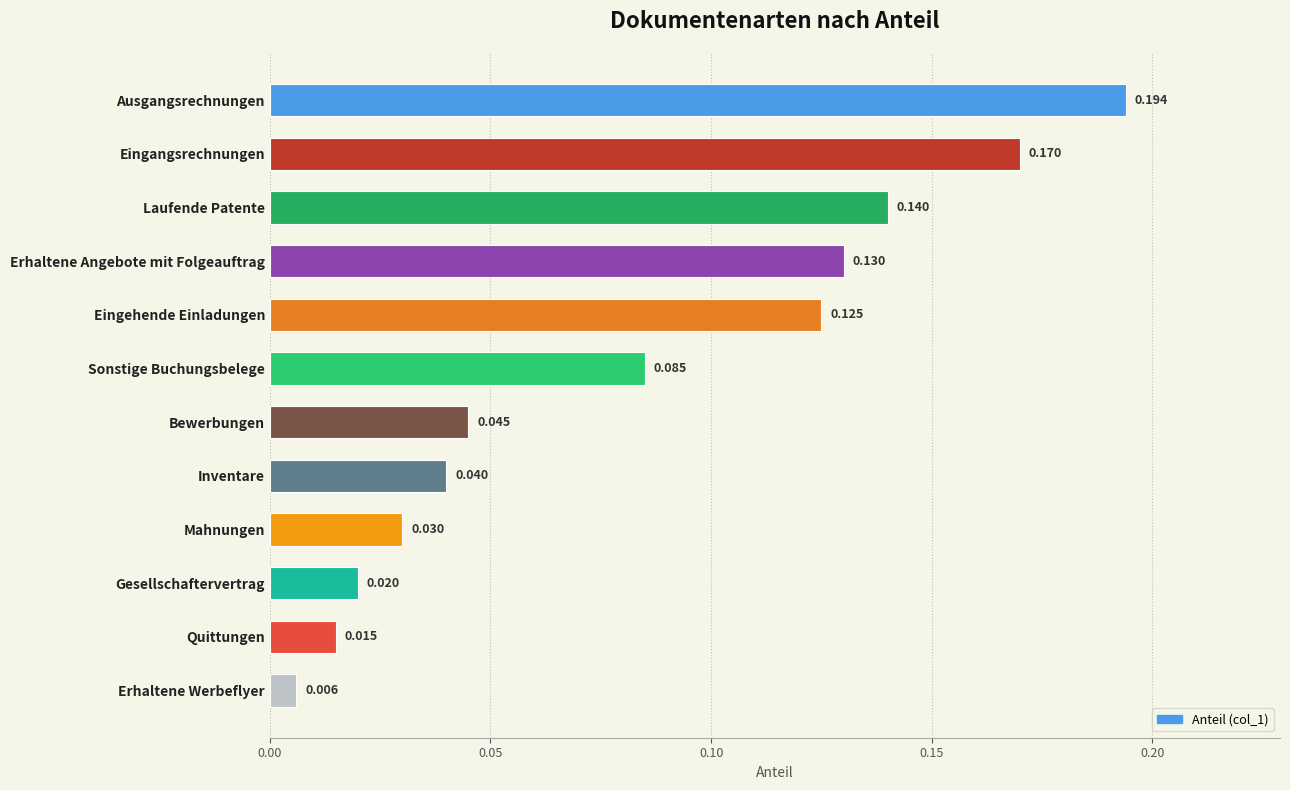

Rank the categories by value from lowest to highest.

Erhaltene Werbeflyer, Quittungen, Gesellschaftervertrag, Mahnungen, Inventare, Bewerbungen, Sonstige Buchungsbelege, Eingehende Einladungen, Erhaltene Angebote mit Folgeauftrag, Laufende Patente, Eingangsrechnungen, Ausgangsrechnungen